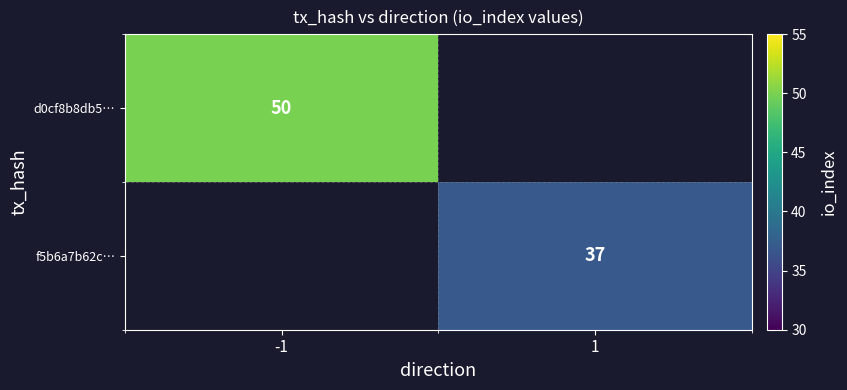

Is it true that d0cf8b8db5… equals 13 at -1?

False